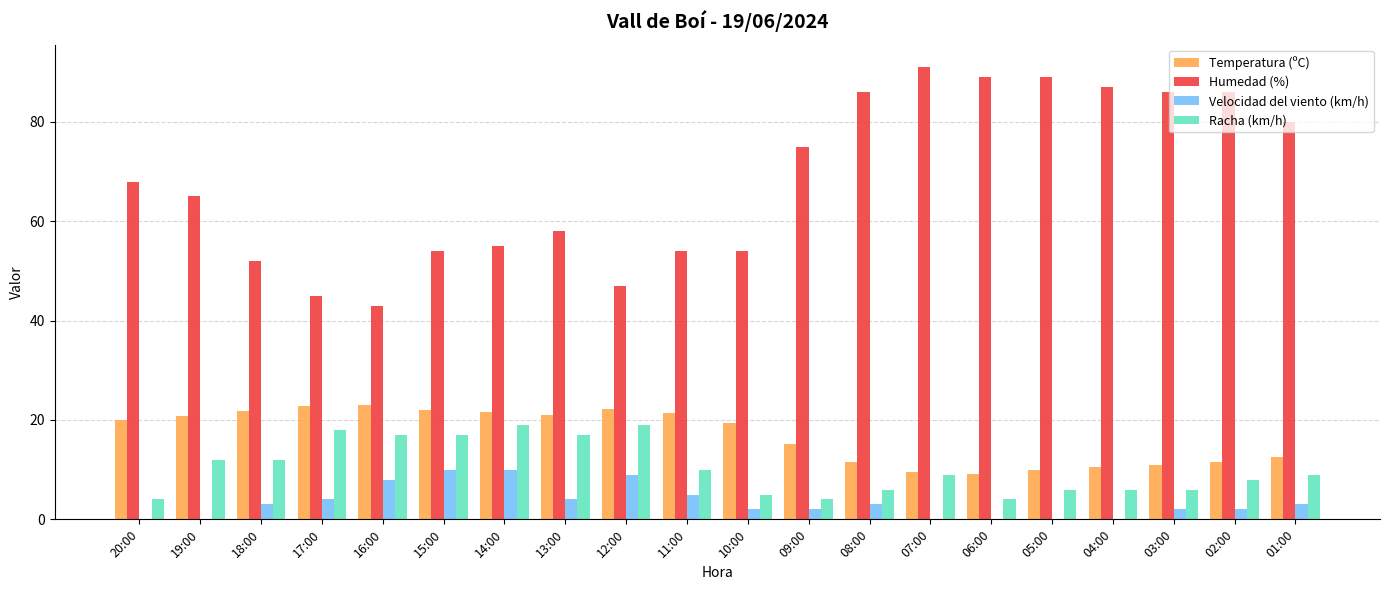

Does the chart contain stacked bars?

No